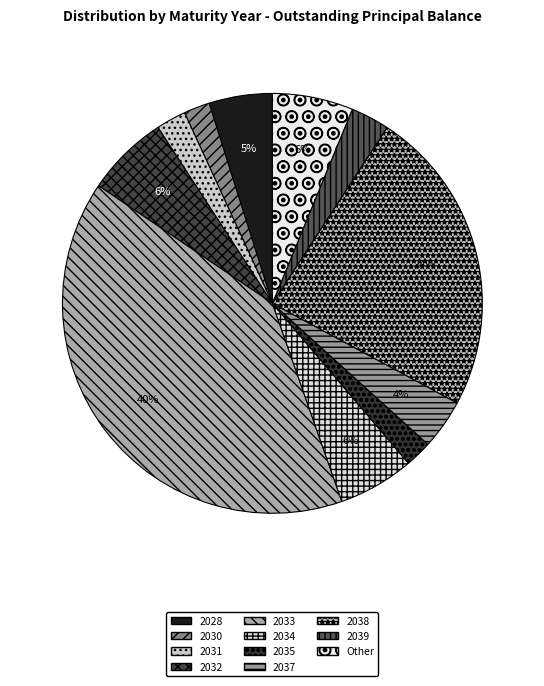

Is there a majority slice in this chart?

No